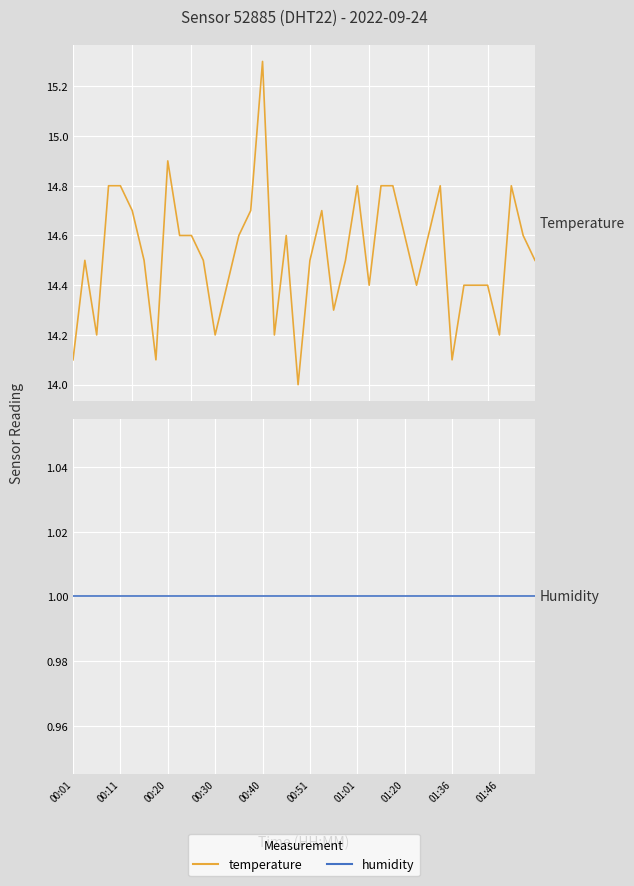

Which series changed the most between 31 and 38?

temperature